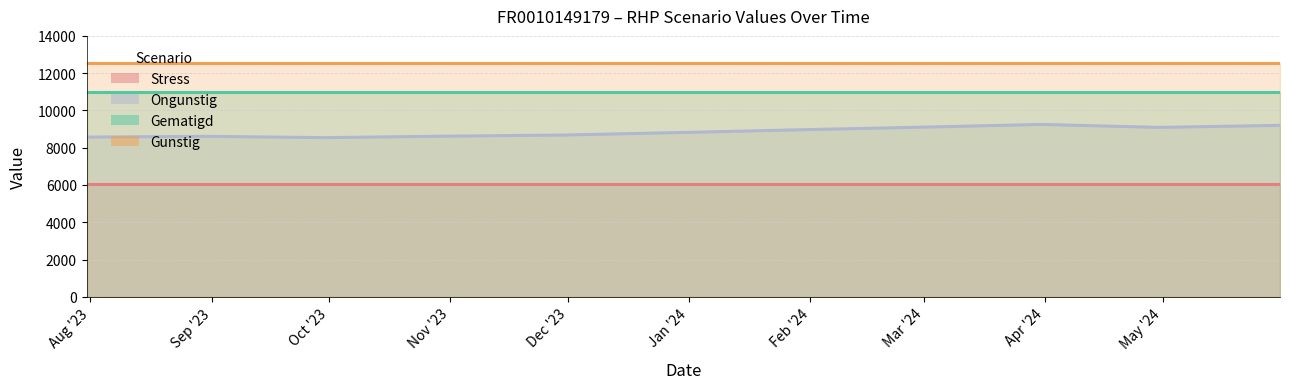

Which series has the largest total across all categories?

Gunstig